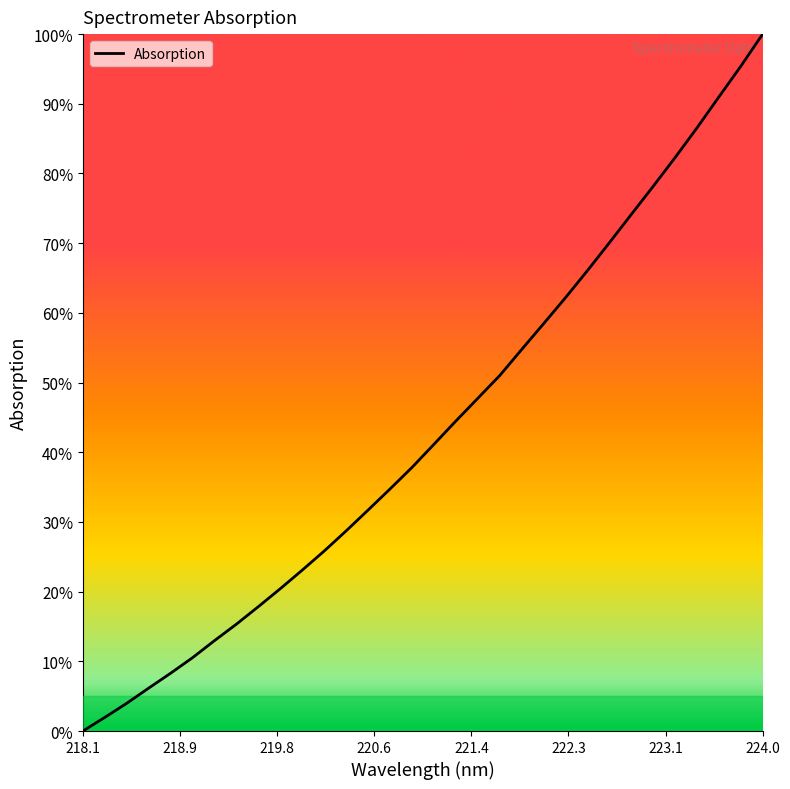

What is the difference between the maximum and minimum values?

100.0